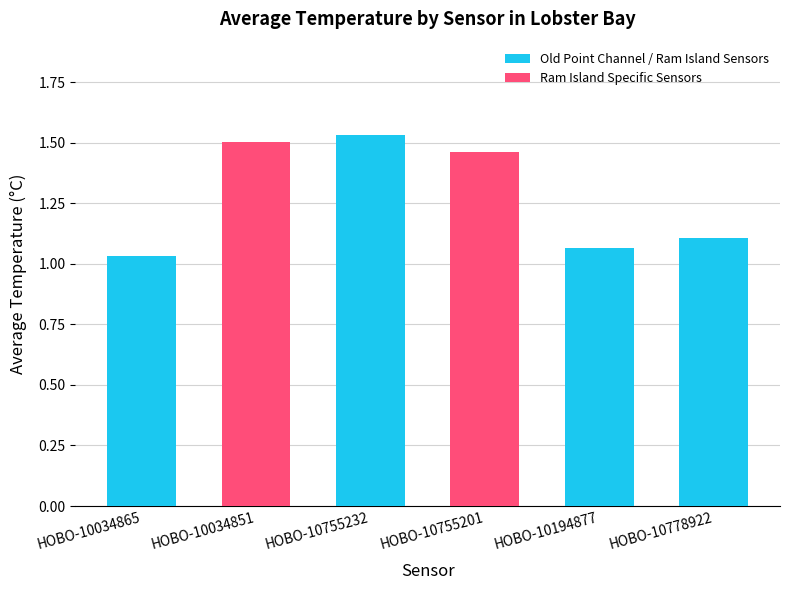

True or false: the data shows 1.5 at HOBO-10034851.

True